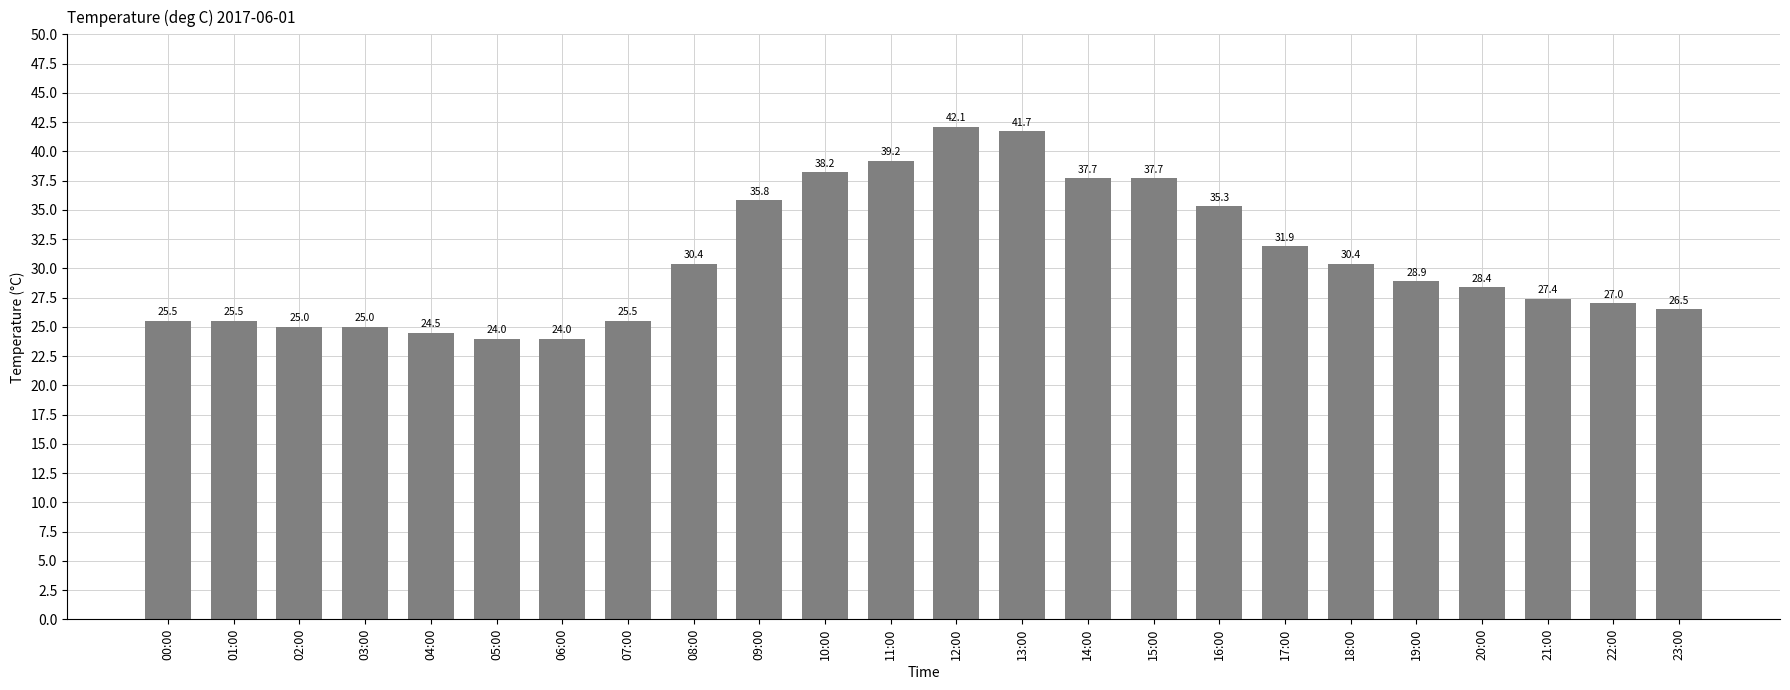

At which label does the data first exceed 28?

08:00